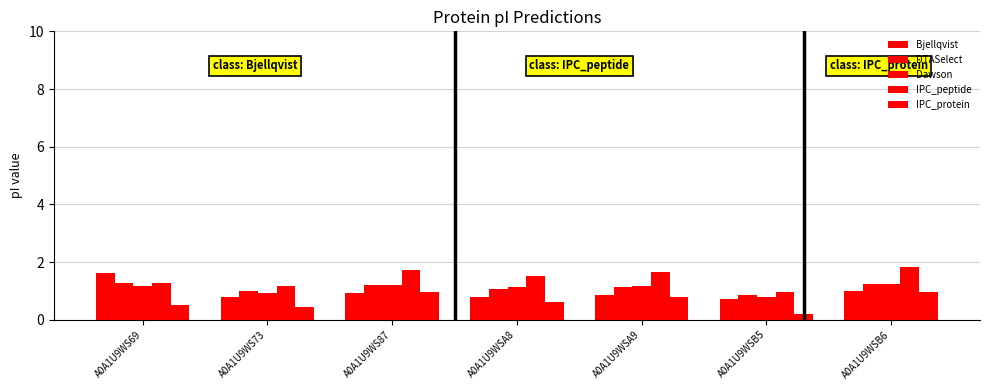

Rank the series at A0A1U9WS69 from lowest to highest value.

IPC_protein, Dawson, IPC_peptide, DTASelect, Bjellqvist